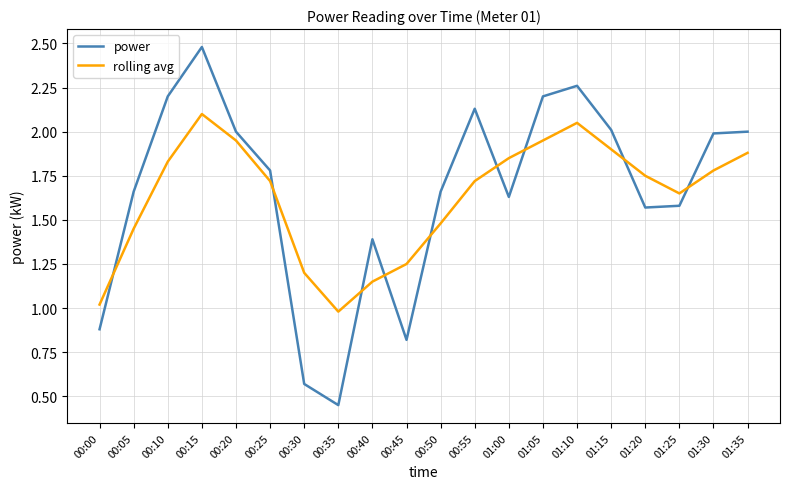

At how many categories does at least one series exceed 1?

19